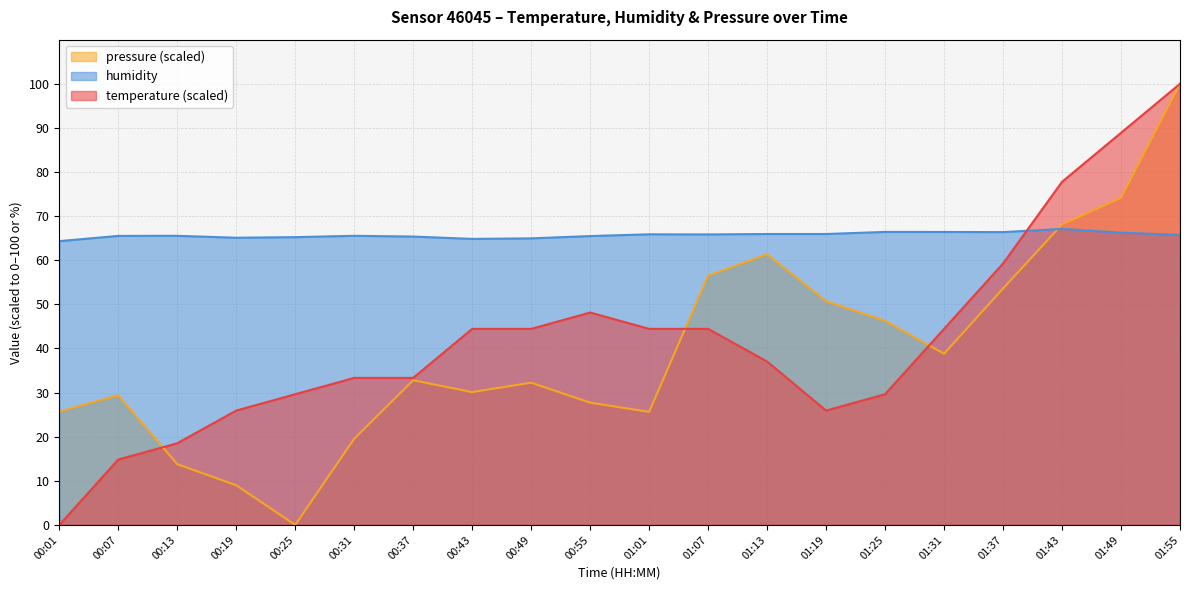

Does the chart display data point markers on the line(s)?

No